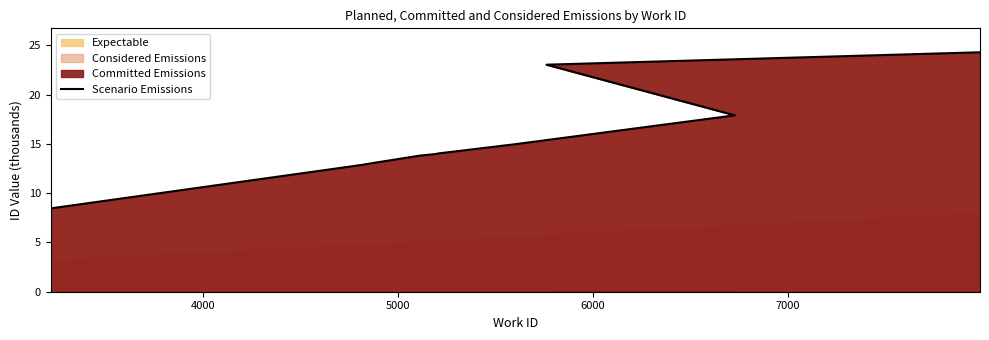

Reading right to left, list all the values displayed in this chart.

24.3	23.0	17.9	15.0	14.0	14.0	13.8	13.1	12.9	8.5